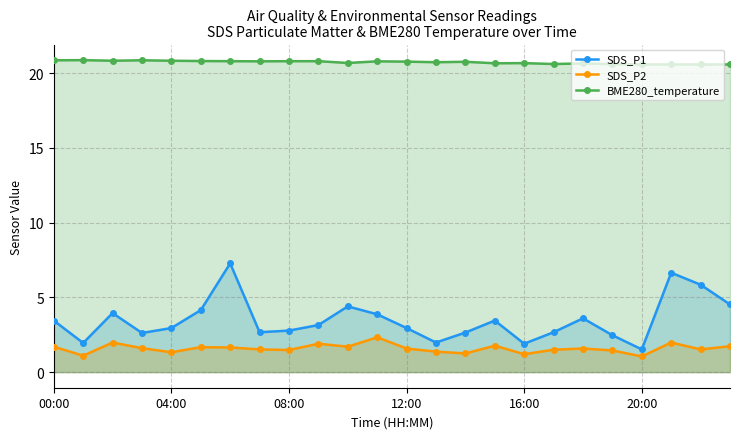

What position from the left is 9?

10